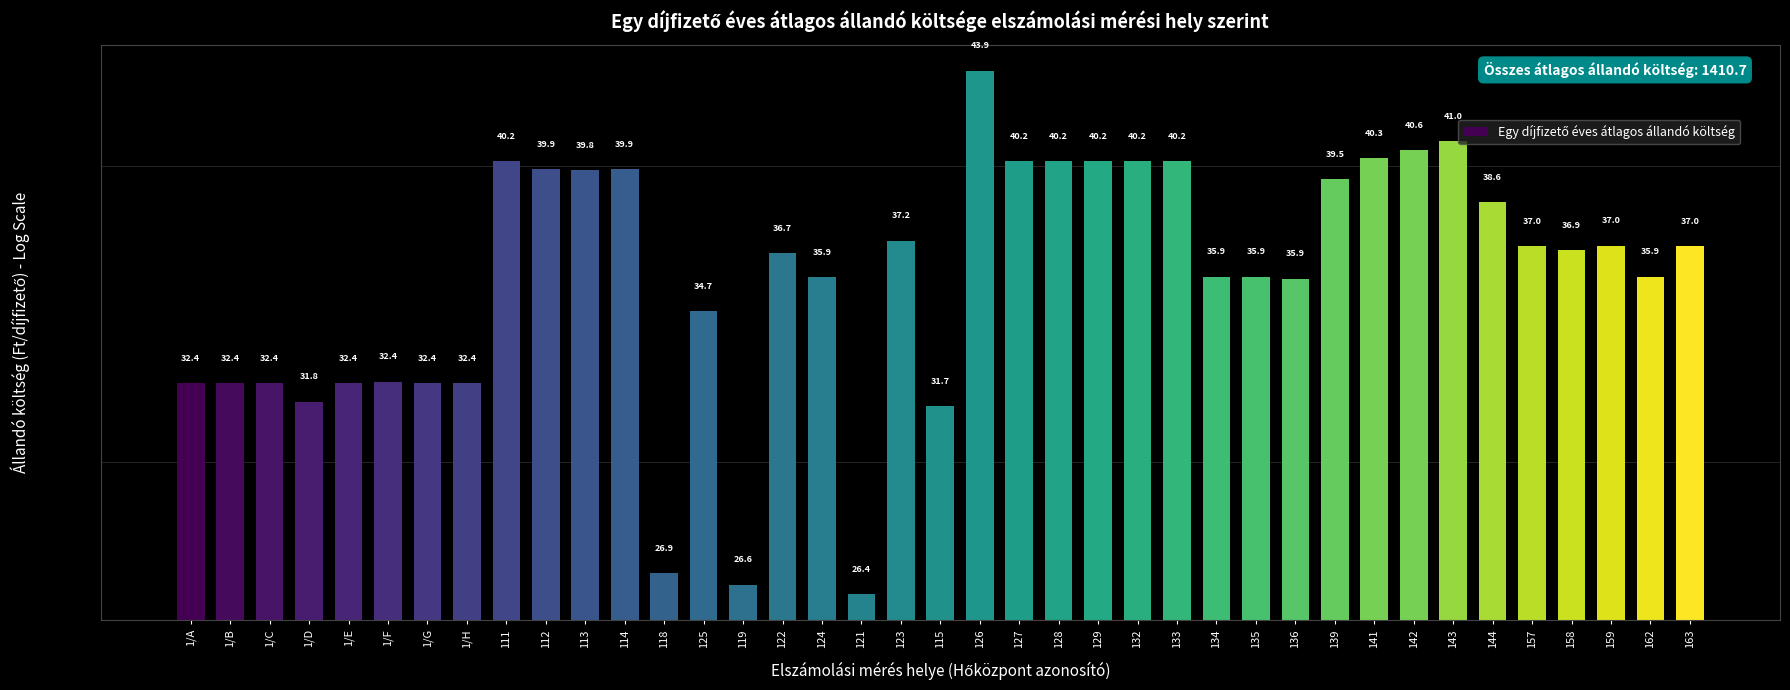

What is the change in value from 1/B to 1/D?

-0.6